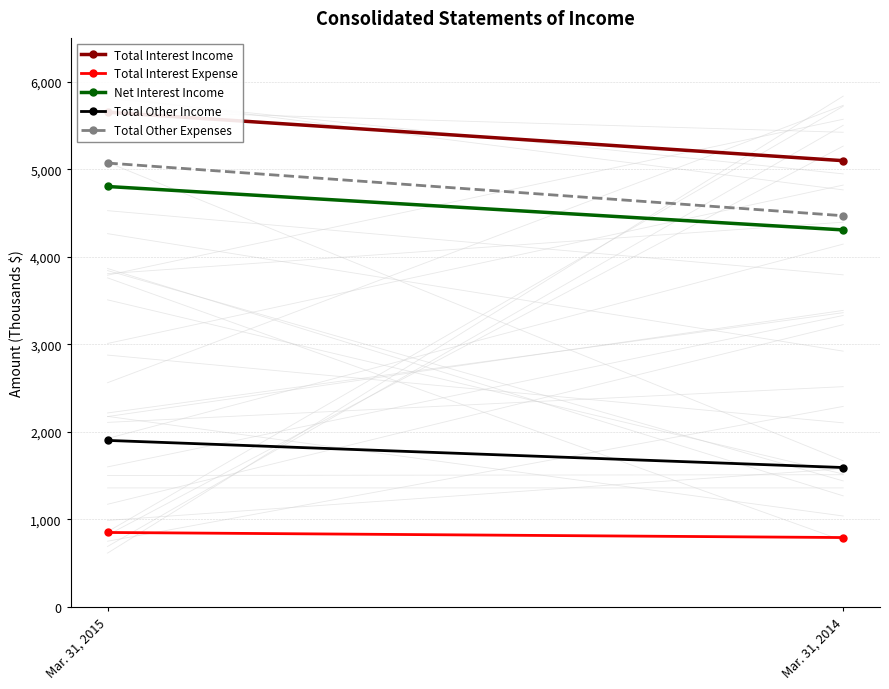

Between Mar. 31, 2014 and Mar. 31, 2015, which is larger?

Mar. 31, 2015